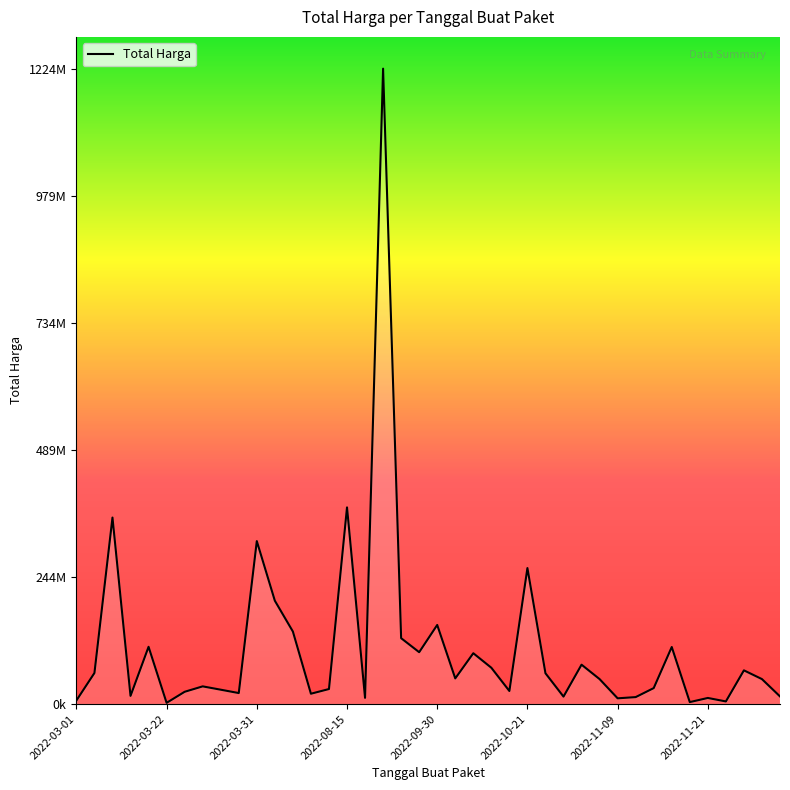

Does the chart have visible grid lines?

No